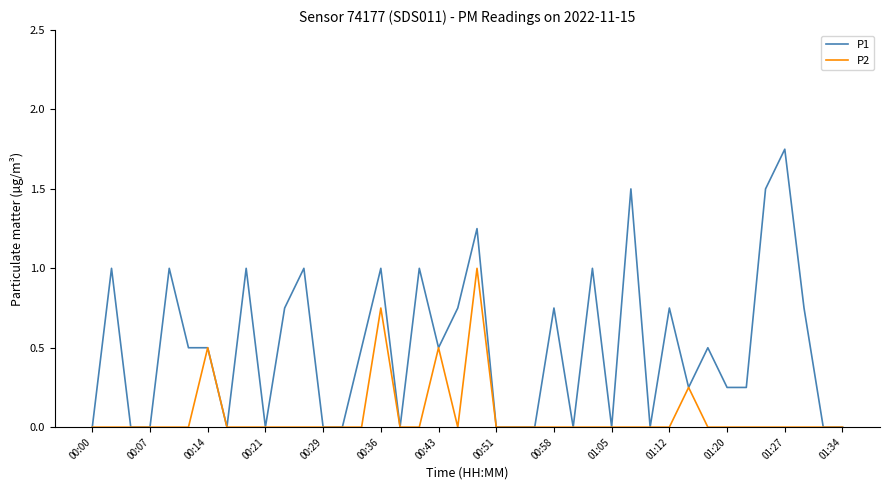

Rank the series by their average value, from highest to lowest.

P1, P2